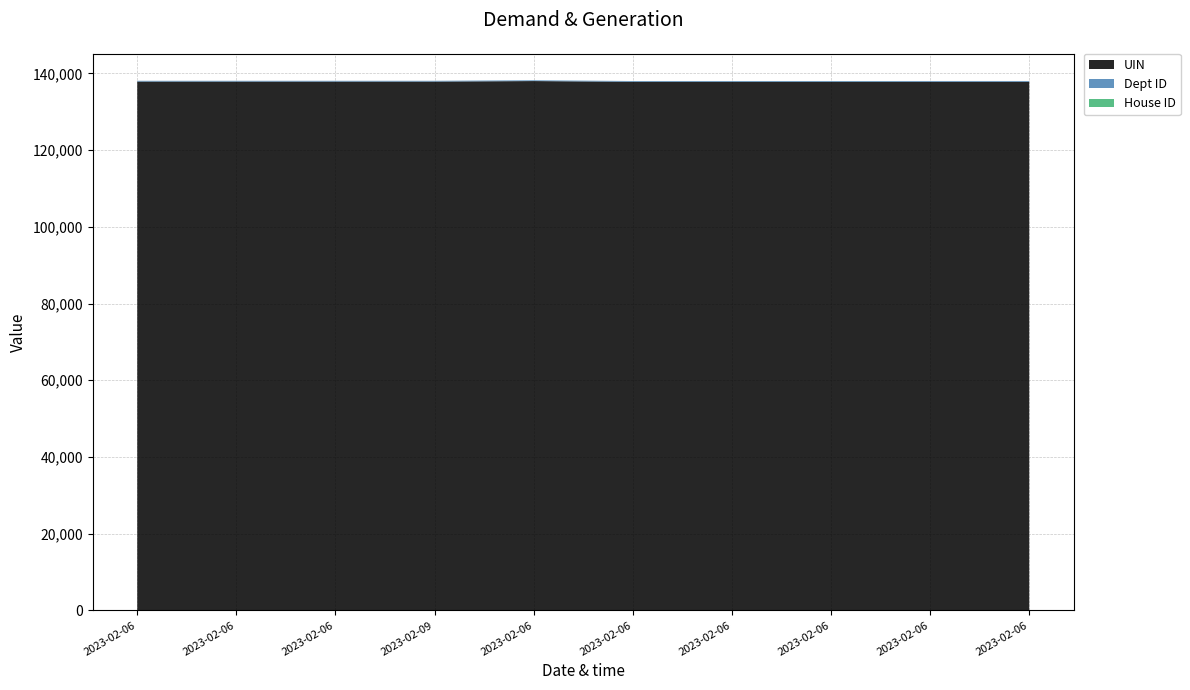

Reading right to left, transcribe all the data shown in this chart.

UIN: 2023-02-06=137793	2023-02-06=137792	2023-02-06=137789	2023-02-06=137788	2023-02-06=137787	2023-02-06=137977	2023-02-09=137845	2023-02-06=137844	2023-02-06=137843	2023-02-06=137842
Dept ID: 2023-02-06=201	2023-02-06=201	2023-02-06=201	2023-02-06=201	2023-02-06=201	2023-02-06=201	2023-02-09=201	2023-02-06=201	2023-02-06=201	2023-02-06=201
House ID: 2023-02-06=1	2023-02-06=1	2023-02-06=1	2023-02-06=1	2023-02-06=1	2023-02-06=1	2023-02-09=1	2023-02-06=1	2023-02-06=1	2023-02-06=1